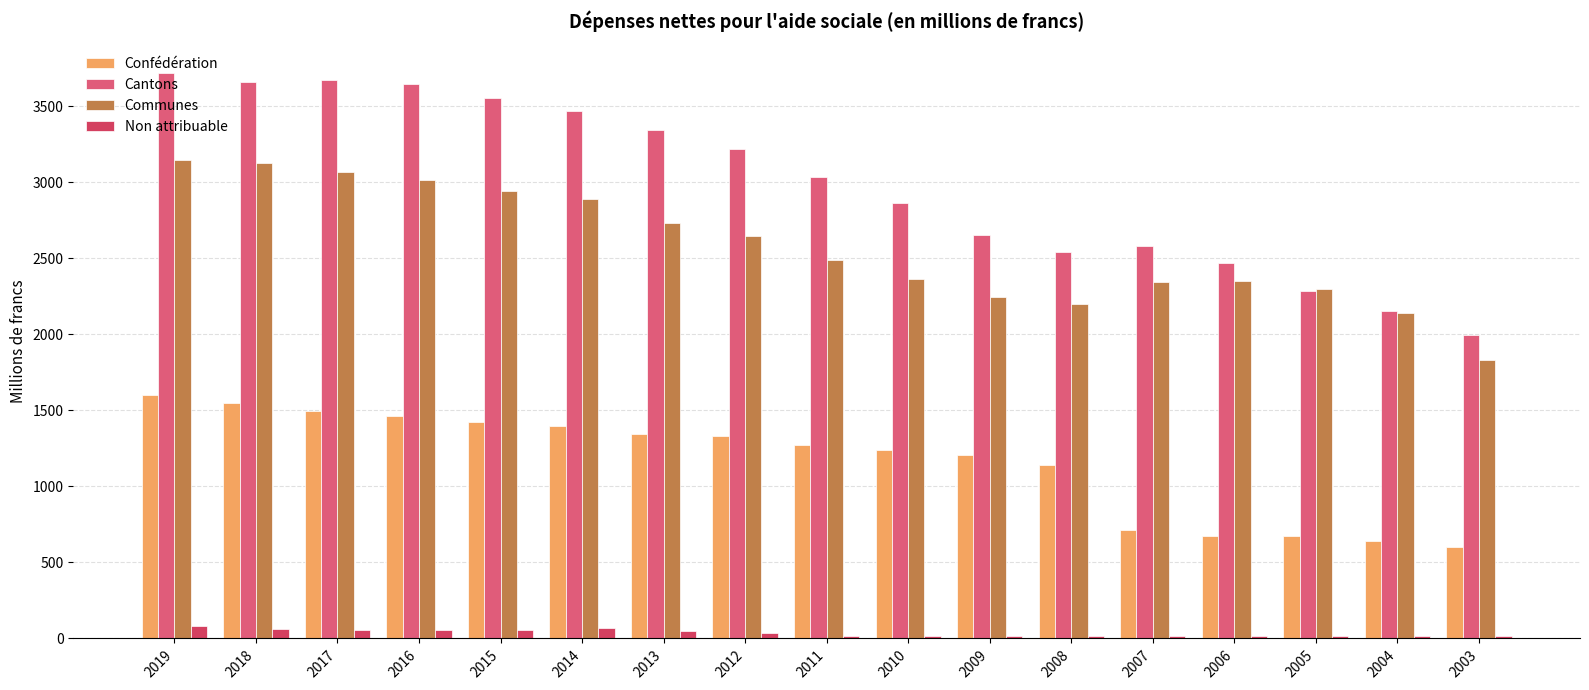

What is the value of the Non attribuable bar at the 8th from the left?

34.5